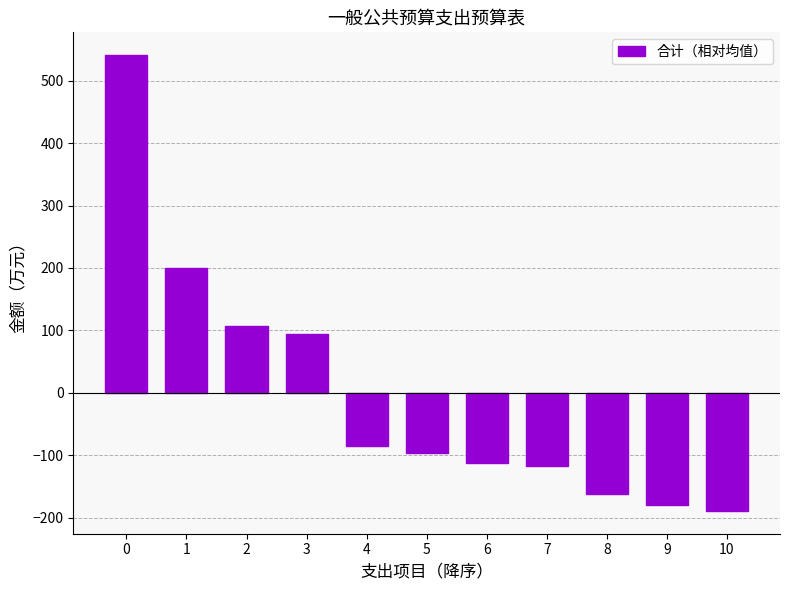

Reading left to right, extract all data points from this chart.

541.0	200.7	106.4	94.0	-85.0	-96.9	-112.0	-116.5	-162.2	-180.1	-189.3